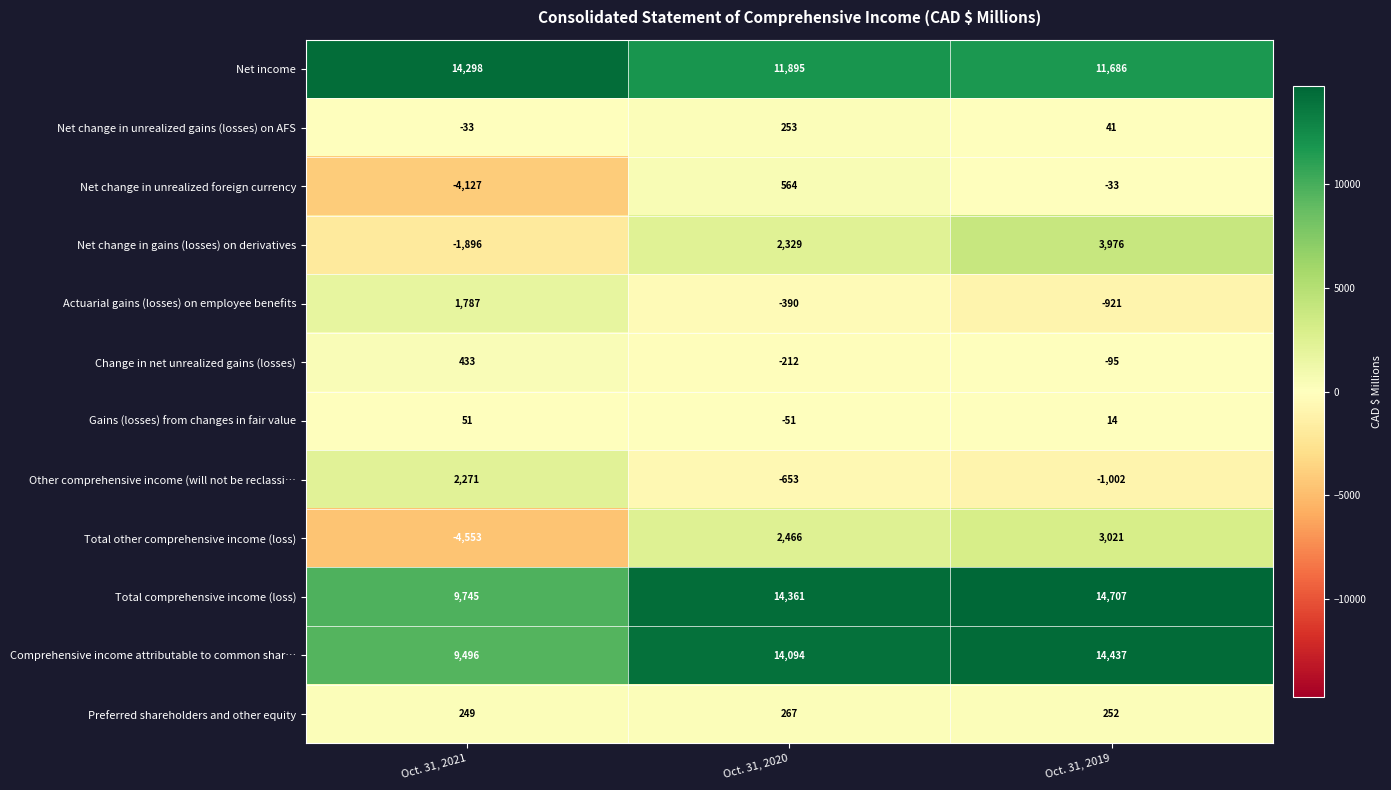

Rank the categories by Change in net unrealized gains (losses) value from lowest to highest.

Oct. 31, 2020, Oct. 31, 2019, Oct. 31, 2021